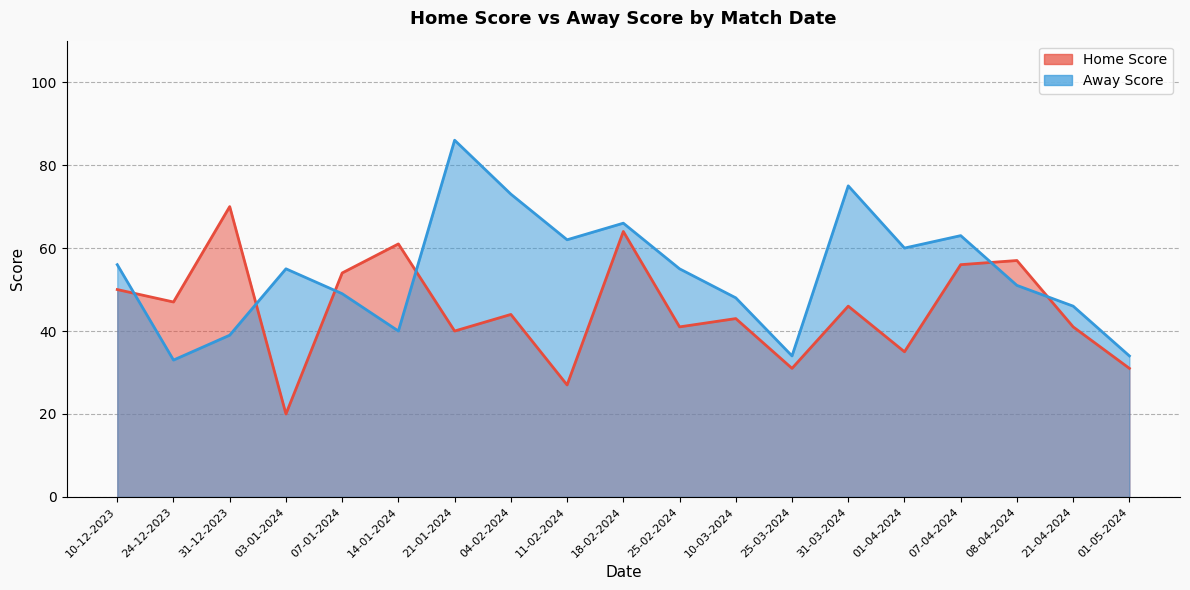

Rank the series by their maximum value, from highest to lowest.

Away Score, Home Score